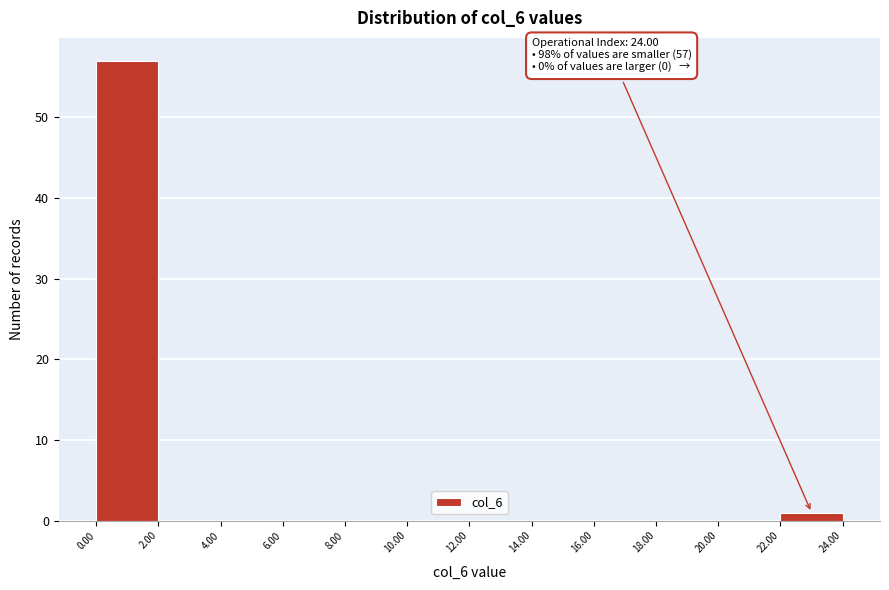

Which range on the x-axis has the tallest bar?

0.00 to 2.00